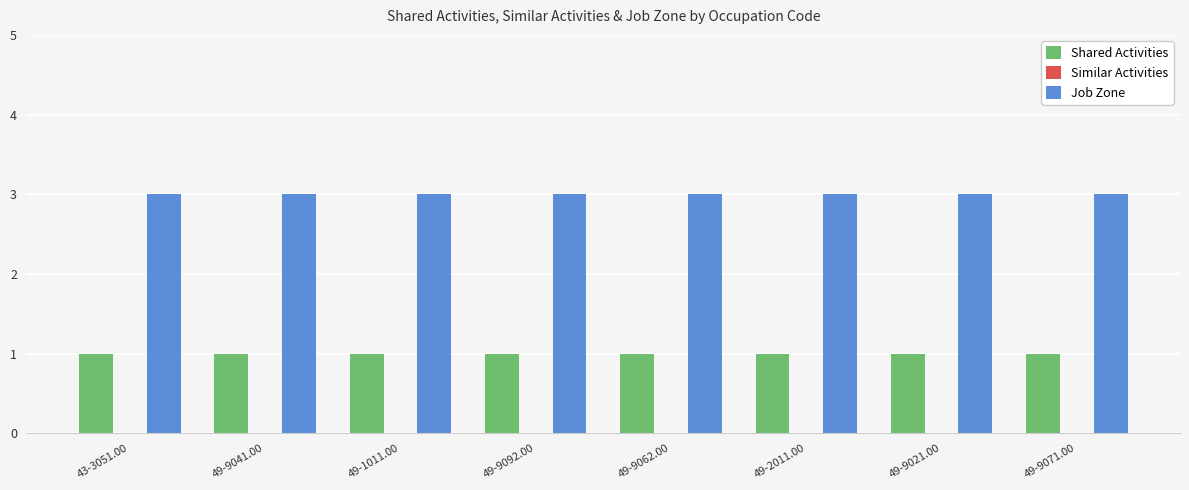

How many series are shown in this chart?

2